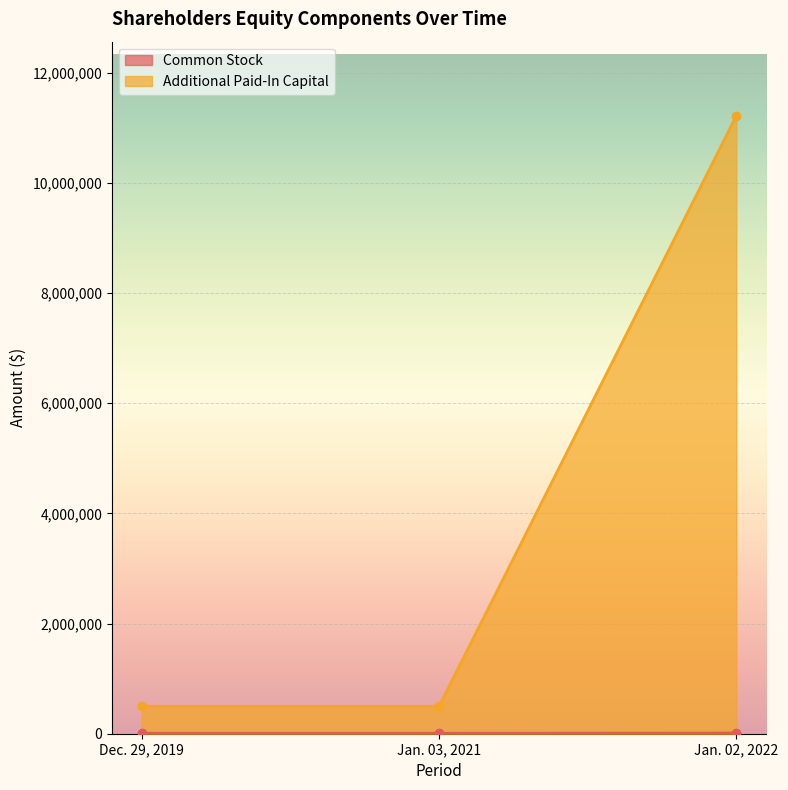

What is the greatest value displayed?

11215696